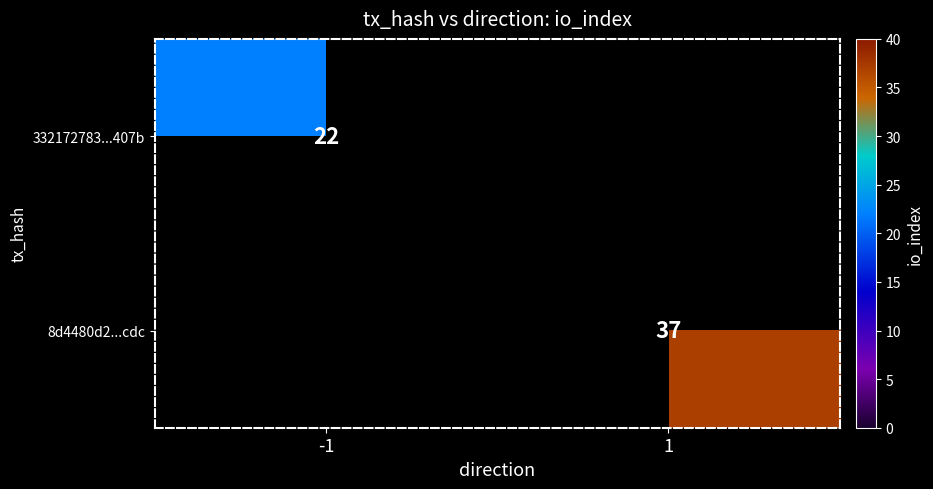

Is it true that 8d4480d2...cdc equals 37 at 1?

True